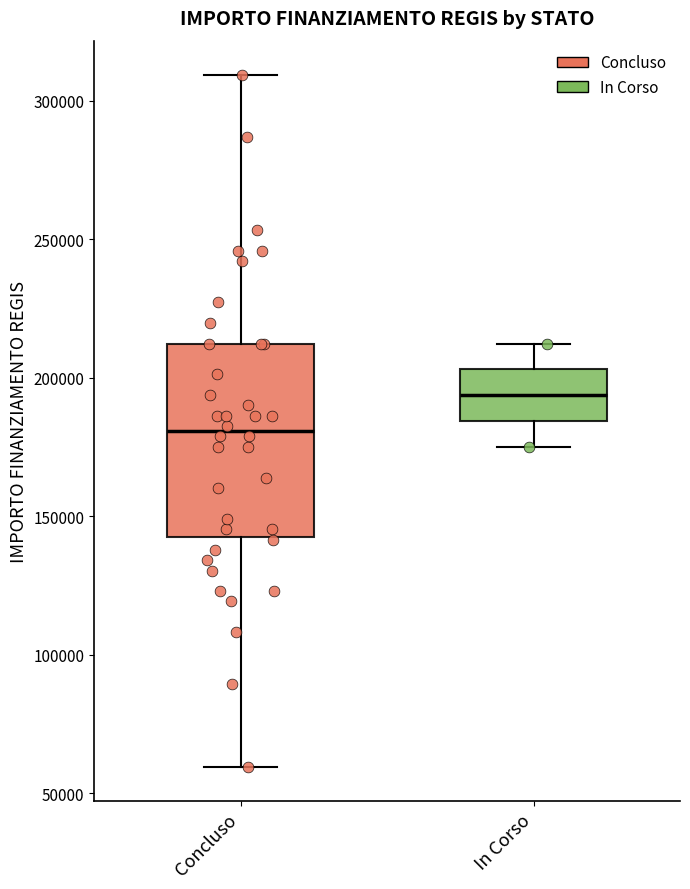

Which box's median line is the lowest?

Concluso